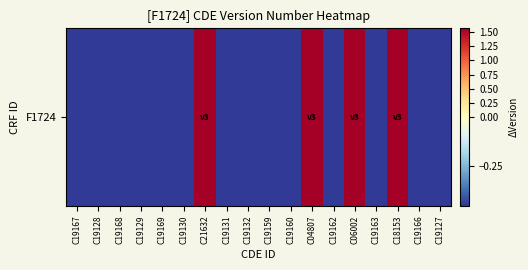

Reading left to right, extract all data points from this chart.

C19167=-0.4	C19128=-0.4	C19168=-0.4	C19129=-0.4	C19169=-0.4	C19130=-0.4	C21632=1.6	C19131=-0.4	C19132=-0.4	C19159=-0.4	C19160=-0.4	C04807=1.6	C19162=-0.4	C06002=1.6	C19163=-0.4	C18153=1.6	C19166=-0.4	C19127=-0.4